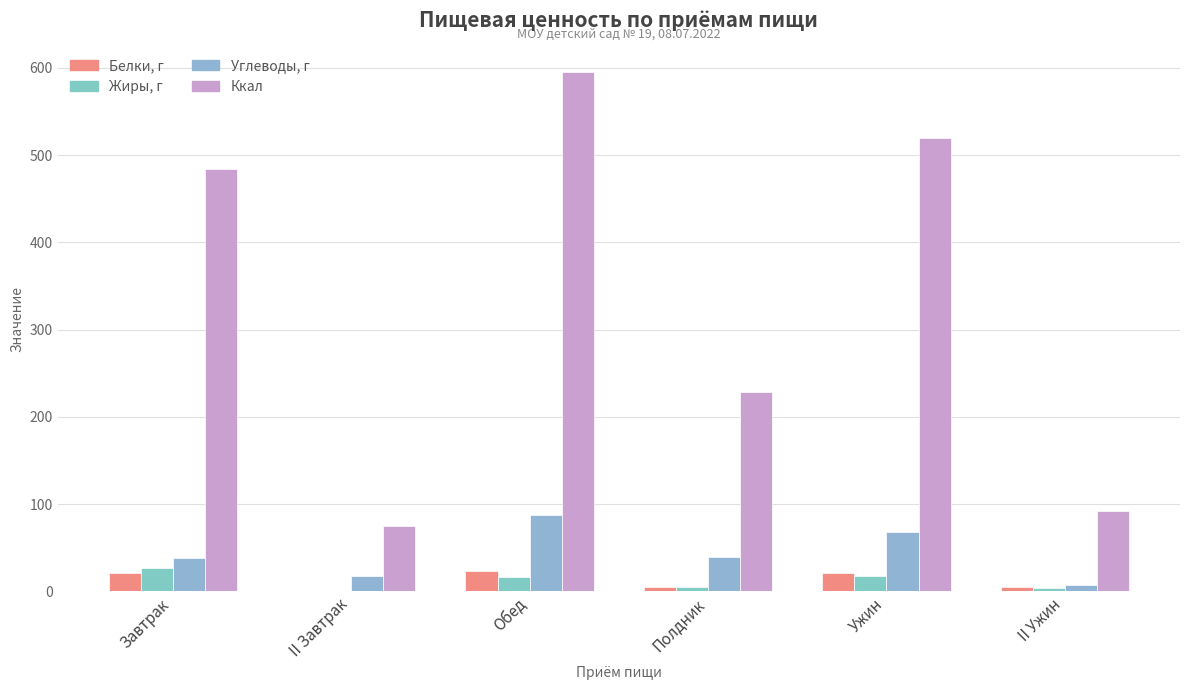

How many series are shown in this chart?

4